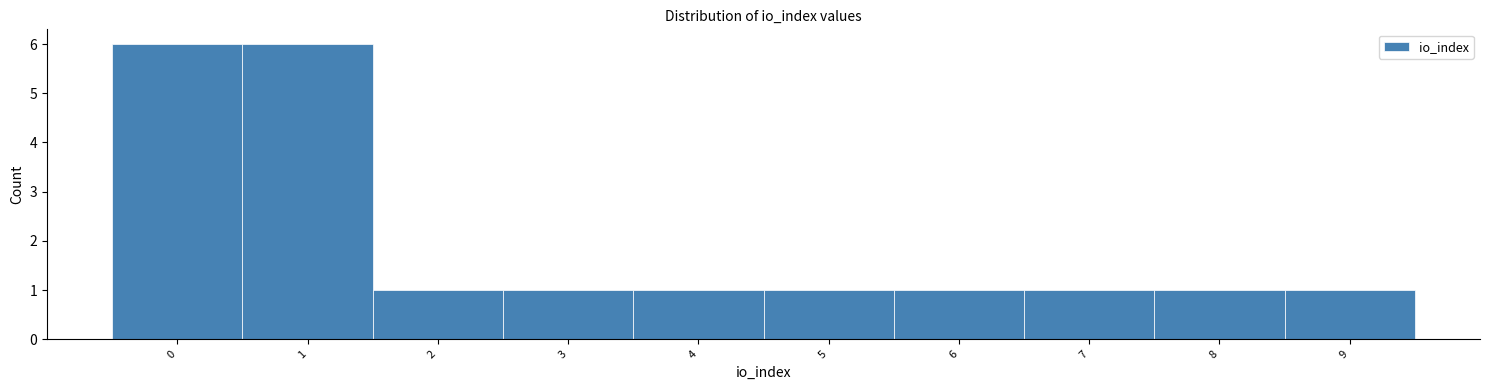

Reading left to right, transcribe this chart: for each bar, give the range it covers on the x-axis and its height. The values are not printed on the chart, so give them approximately, as read against the axis.

-0.5 to 0.5: 6
0.5 to 1.5: 6
1.5 to 2.5: 1
2.5 to 3.5: 1
3.5 to 4.5: 1
4.5 to 5.5: 1
5.5 to 6.5: 1
6.5 to 7.5: 1
7.5 to 8.5: 1
8.5 to 9.5: 1